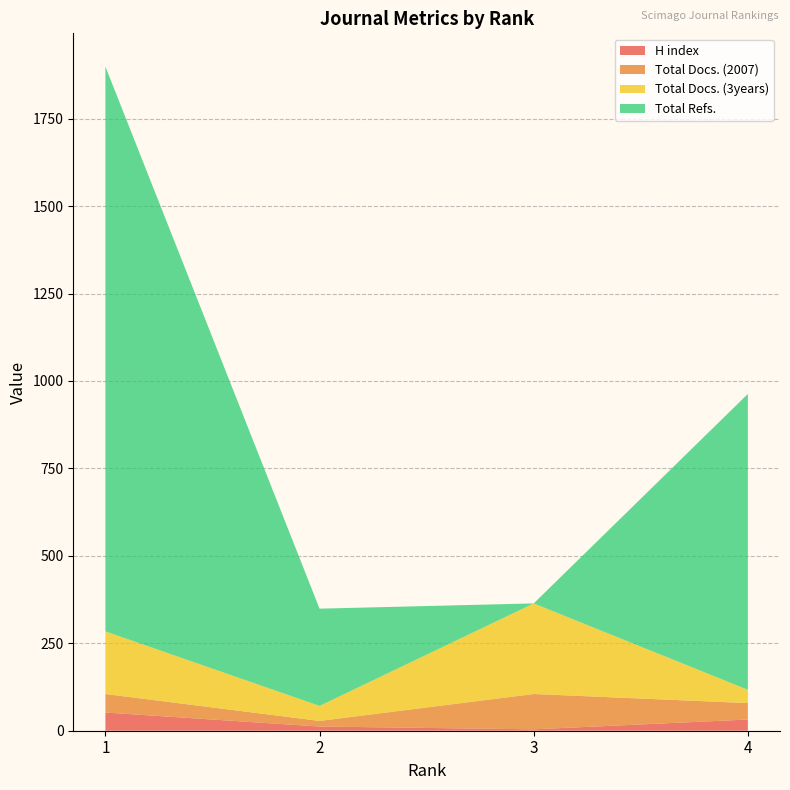

Reading left to right, list all the values displayed in this chart.

H index: 1=52	2=12	3=4	4=32
Total Docs. (2007): 1=53	2=16	3=101	4=47
Total Docs. (3years): 1=179	2=43	3=259	4=38
Total Refs.: 1=1615	2=278	3=0	4=846